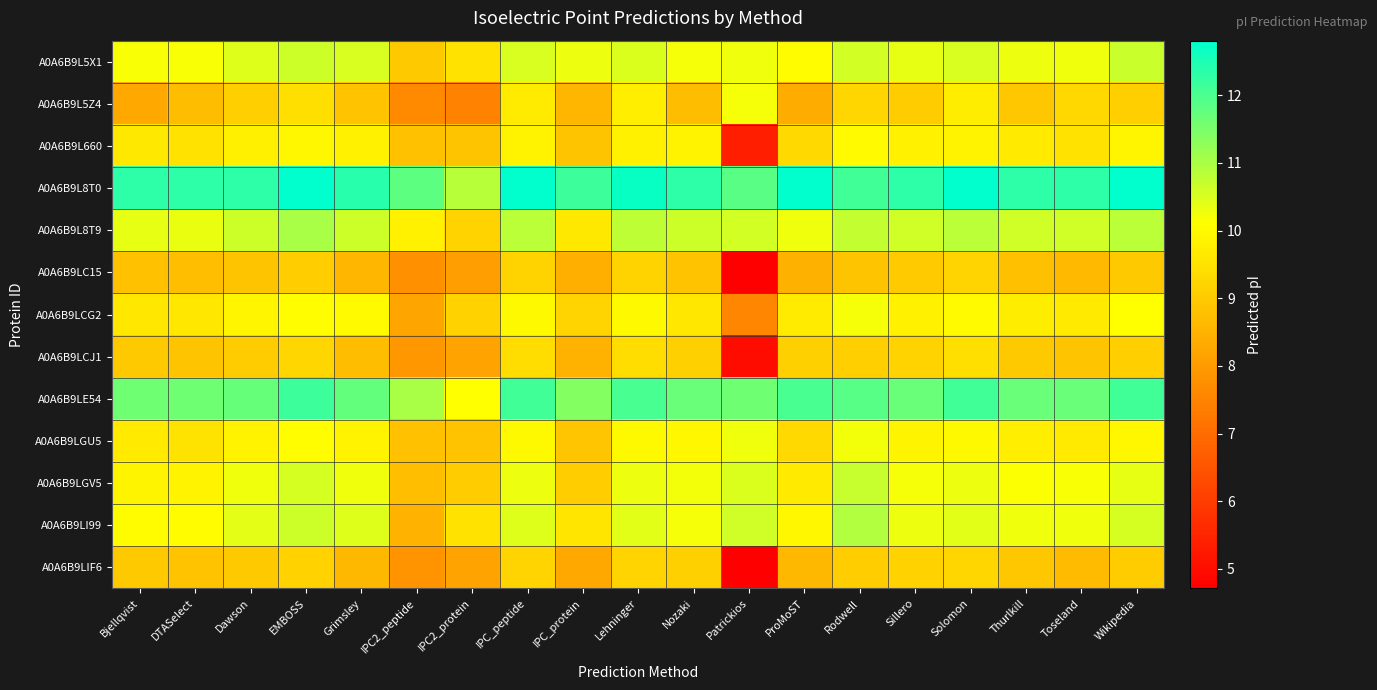

Reading left to right, extract all data points from this chart.

A0A6B9L5X1: Bjellqvist=10.2	DTASelect=10.2	Dawson=10.4	EMBOSS=10.7	Grimsley=10.5	IPC2_peptide=9.0	IPC2_protein=9.5	IPC_peptide=10.5	IPC_protein=10.3	Lehninger=10.5	Nozaki=10.2	Patrickios=10.2	ProMoST=10.0	Rodwell=10.6	Sillero=10.3	Solomon=10.5	Thurlkill=10.3	Toseland=10.2	Wikipedia=10.7
A0A6B9L5Z4: Bjellqvist=8.3	DTASelect=8.7	Dawson=9.1	EMBOSS=9.4	Grimsley=8.8	IPC2_peptide=7.6	IPC2_protein=7.5	IPC_peptide=9.7	IPC_protein=8.6	Lehninger=9.8	Nozaki=8.7	Patrickios=10.2	ProMoST=8.4	Rodwell=9.2	Sillero=9.0	Solomon=9.7	Thurlkill=8.9	Toseland=9.3	Wikipedia=9.1
A0A6B9L660: Bjellqvist=9.6	DTASelect=9.5	Dawson=9.8	EMBOSS=9.9	Grimsley=9.8	IPC2_peptide=8.8	IPC2_protein=8.9	IPC_peptide=9.8	IPC_protein=8.9	Lehninger=9.8	Nozaki=9.9	Patrickios=5.4	ProMoST=9.3	Rodwell=10.0	Sillero=9.8	Solomon=9.8	Thurlkill=9.7	Toseland=9.5	Wikipedia=9.9
A0A6B9L8T0: Bjellqvist=12.3	DTASelect=12.3	Dawson=12.3	EMBOSS=12.8	Grimsley=12.4	IPC2_peptide=11.8	IPC2_protein=10.9	IPC_peptide=12.8	IPC_protein=12.2	Lehninger=12.7	Nozaki=12.3	Patrickios=11.9	ProMoST=12.8	Rodwell=12.1	Sillero=12.3	Solomon=12.8	Thurlkill=12.3	Toseland=12.3	Wikipedia=12.8
A0A6B9L8T9: Bjellqvist=10.4	DTASelect=10.3	Dawson=10.6	EMBOSS=11.0	Grimsley=10.7	IPC2_peptide=9.8	IPC2_protein=9.2	IPC_peptide=10.8	IPC_protein=9.6	Lehninger=10.8	Nozaki=10.7	Patrickios=10.6	ProMoST=10.2	Rodwell=10.7	Sillero=10.6	Solomon=10.8	Thurlkill=10.6	Toseland=10.6	Wikipedia=10.8
A0A6B9LC15: Bjellqvist=8.8	DTASelect=8.7	Dawson=8.9	EMBOSS=9.0	Grimsley=8.6	IPC2_peptide=7.8	IPC2_protein=8.1	IPC_peptide=9.2	IPC_protein=8.4	Lehninger=9.2	Nozaki=8.8	Patrickios=4.7	ProMoST=8.5	Rodwell=8.9	Sillero=9.0	Solomon=9.2	Thurlkill=8.8	Toseland=8.6	Wikipedia=9.0
A0A6B9LCG2: Bjellqvist=9.6	DTASelect=9.6	Dawson=9.9	EMBOSS=10.1	Grimsley=10.0	IPC2_peptide=8.2	IPC2_protein=9.2	IPC_peptide=10.0	IPC_protein=9.2	Lehninger=10.0	Nozaki=9.6	Patrickios=7.6	ProMoST=9.7	Rodwell=10.2	Sillero=9.8	Solomon=10.0	Thurlkill=9.7	Toseland=9.6	Wikipedia=10.1
A0A6B9LCJ1: Bjellqvist=9.0	DTASelect=8.9	Dawson=9.0	EMBOSS=9.2	Grimsley=8.7	IPC2_peptide=7.9	IPC2_protein=8.2	IPC_peptide=9.4	IPC_protein=8.5	Lehninger=9.4	Nozaki=9.1	Patrickios=5.0	ProMoST=9.1	Rodwell=9.1	Sillero=9.2	Solomon=9.4	Thurlkill=9.0	Toseland=8.9	Wikipedia=9.1
A0A6B9LE54: Bjellqvist=11.6	DTASelect=11.6	Dawson=11.7	EMBOSS=12.2	Grimsley=11.7	IPC2_peptide=11.0	IPC2_protein=10.1	IPC_peptide=12.1	IPC_protein=11.4	Lehninger=12.0	Nozaki=11.7	Patrickios=11.6	ProMoST=12.0	Rodwell=11.9	Sillero=11.7	Solomon=12.1	Thurlkill=11.7	Toseland=11.7	Wikipedia=12.1
A0A6B9LGU5: Bjellqvist=9.6	DTASelect=9.5	Dawson=9.8	EMBOSS=10.1	Grimsley=9.8	IPC2_peptide=8.8	IPC2_protein=8.8	IPC_peptide=10.0	IPC_protein=8.9	Lehninger=10.0	Nozaki=10.0	Patrickios=10.2	ProMoST=9.3	Rodwell=10.2	Sillero=9.9	Solomon=10.0	Thurlkill=9.8	Toseland=9.7	Wikipedia=10.0
A0A6B9LGV5: Bjellqvist=9.9	DTASelect=9.8	Dawson=10.2	EMBOSS=10.5	Grimsley=10.3	IPC2_peptide=8.8	IPC2_protein=9.0	IPC_peptide=10.3	IPC_protein=9.1	Lehninger=10.3	Nozaki=10.2	Patrickios=10.5	ProMoST=9.6	Rodwell=10.7	Sillero=10.2	Solomon=10.3	Thurlkill=10.1	Toseland=10.2	Wikipedia=10.3
A0A6B9LI99: Bjellqvist=10.0	DTASelect=10.0	Dawson=10.4	EMBOSS=10.6	Grimsley=10.5	IPC2_peptide=8.5	IPC2_protein=9.5	IPC_peptide=10.4	IPC_protein=9.6	Lehninger=10.4	Nozaki=10.2	Patrickios=10.6	ProMoST=9.9	Rodwell=10.9	Sillero=10.3	Solomon=10.4	Thurlkill=10.3	Toseland=10.2	Wikipedia=10.6
A0A6B9LIF6: Bjellqvist=9.0	DTASelect=8.8	Dawson=9.0	EMBOSS=9.2	Grimsley=8.6	IPC2_peptide=7.8	IPC2_protein=8.2	IPC_peptide=9.2	IPC_protein=8.3	Lehninger=9.2	Nozaki=9.1	Patrickios=4.7	ProMoST=8.6	Rodwell=9.0	Sillero=9.2	Solomon=9.2	Thurlkill=8.9	Toseland=8.7	Wikipedia=9.0